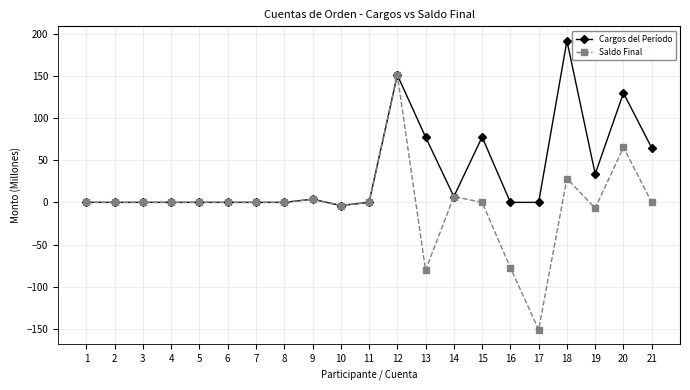

The Cargos del Período series shows 0.0 at 1. True or false?

True